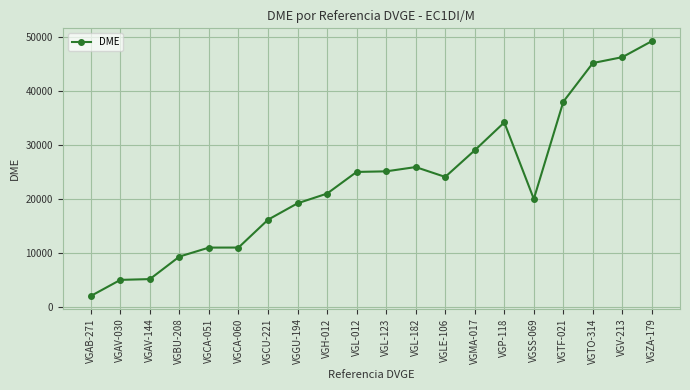

Is it true that the value at VGAV-030 is 5042?

True